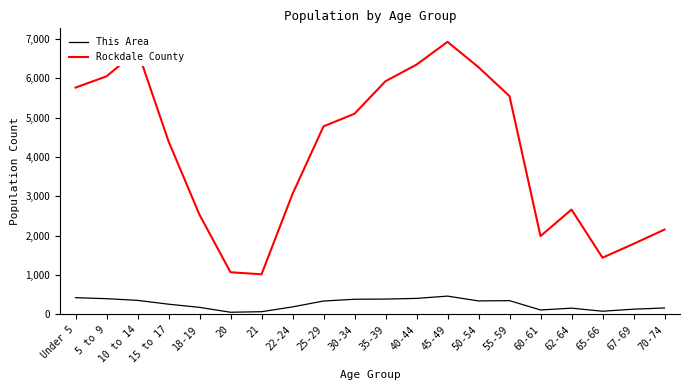

What is the approximate value of Rockdale County at 60-61, to the nearest 50?

2000